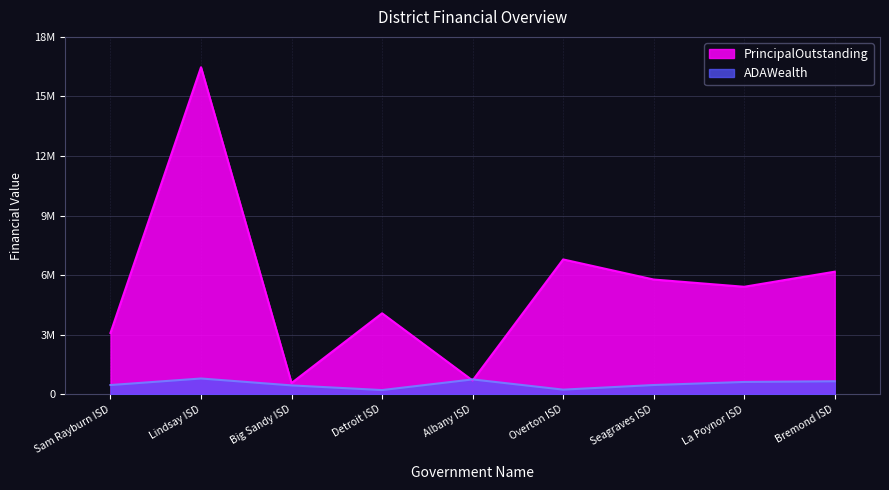

Does the chart have visible grid lines?

Yes